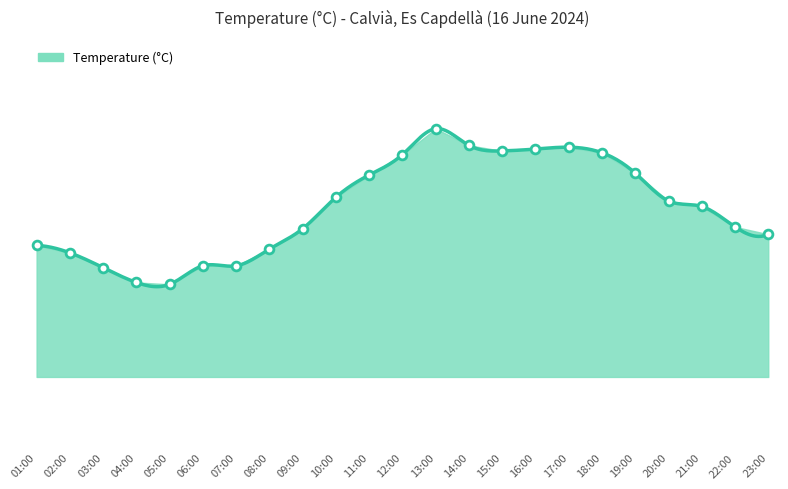

Approximately how many times larger is the value at 01:00 compared to 02:00?

1.0